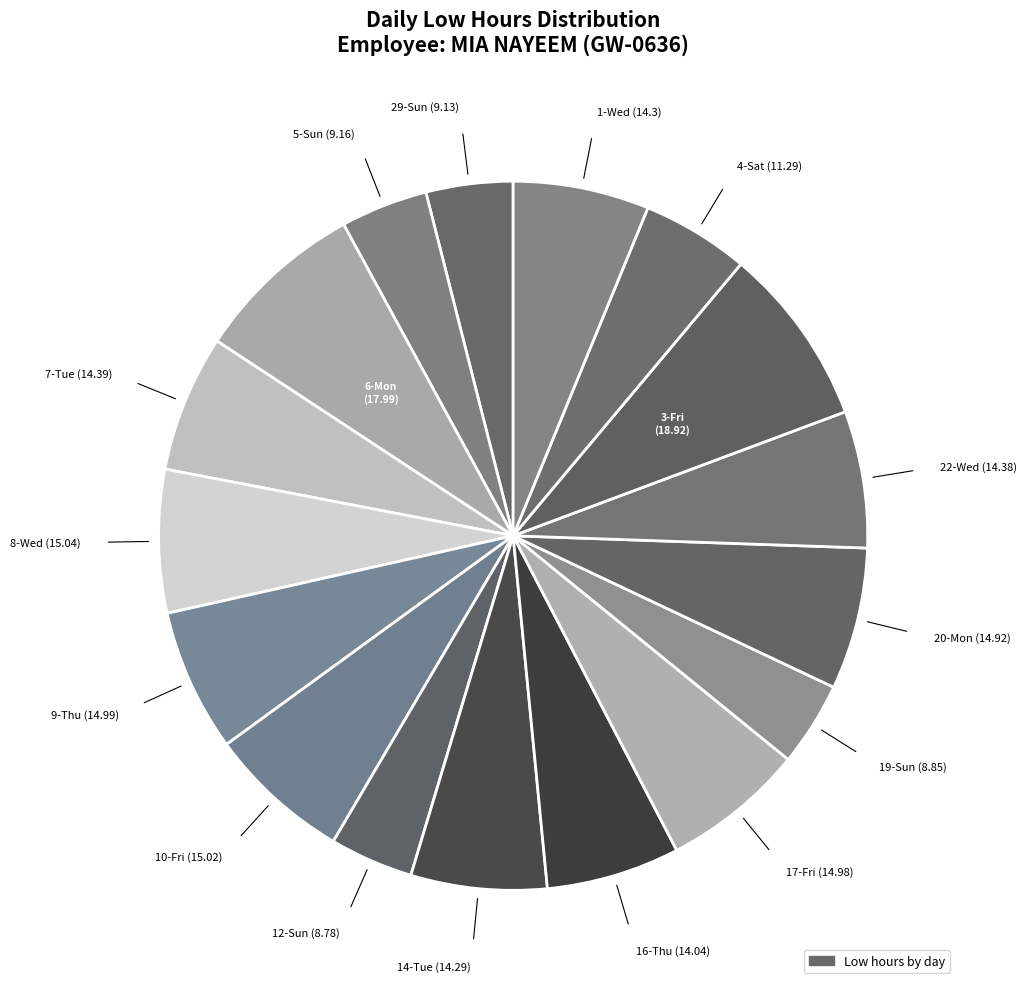

Count the number of slices in the pie.

17